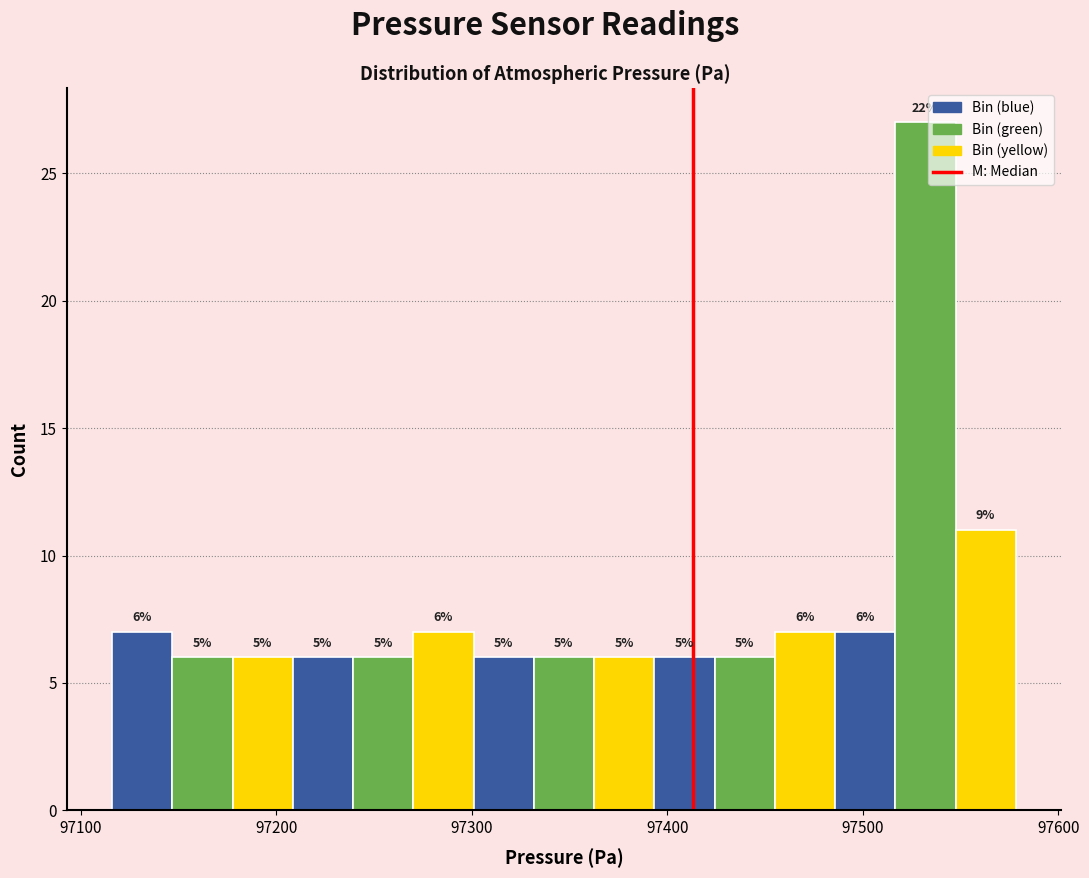

Around what value on the x-axis is the tallest bar? Give the approximate position of its centre, as read against the axis.

97530